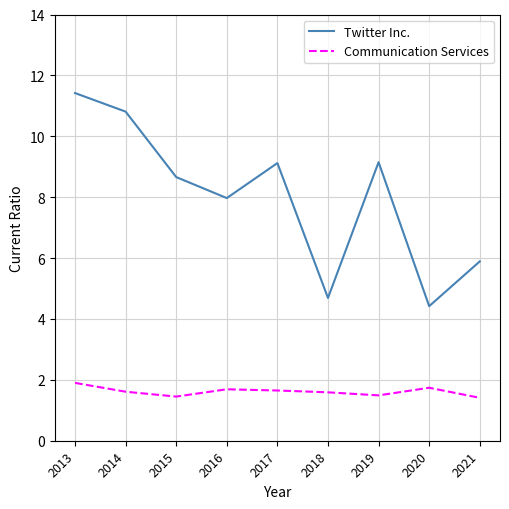

Rank the series by their average value, from highest to lowest.

Twitter Inc., Communication Services